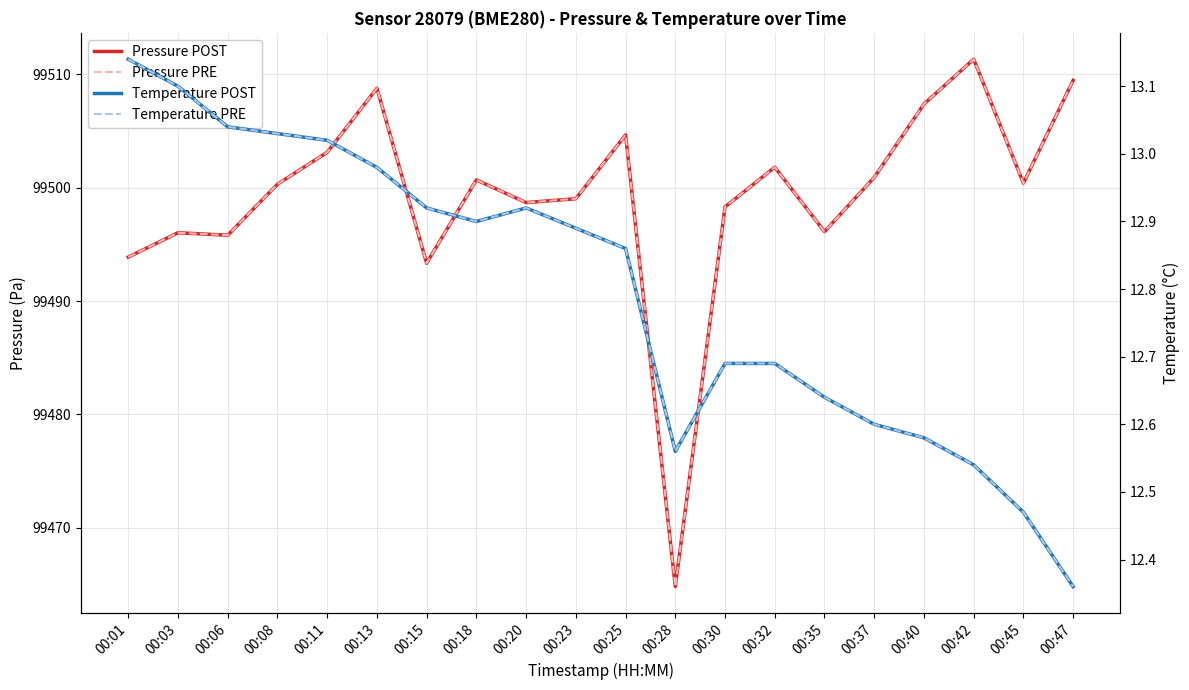

True or false: Pressure POST and Temperature PRE intersect in this chart.

False